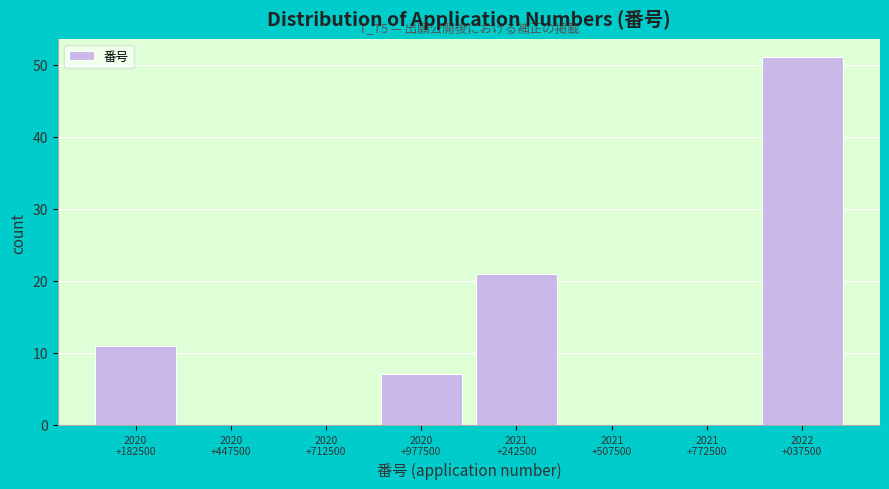

What is the sum of all values?

90